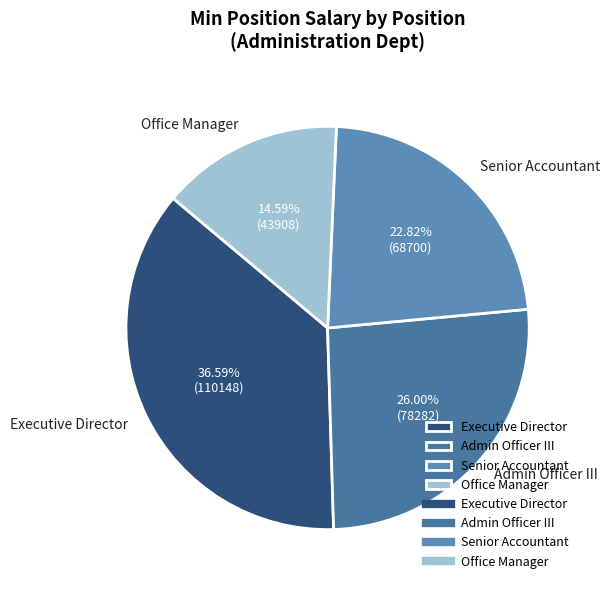

Does any single category account for the majority?

No